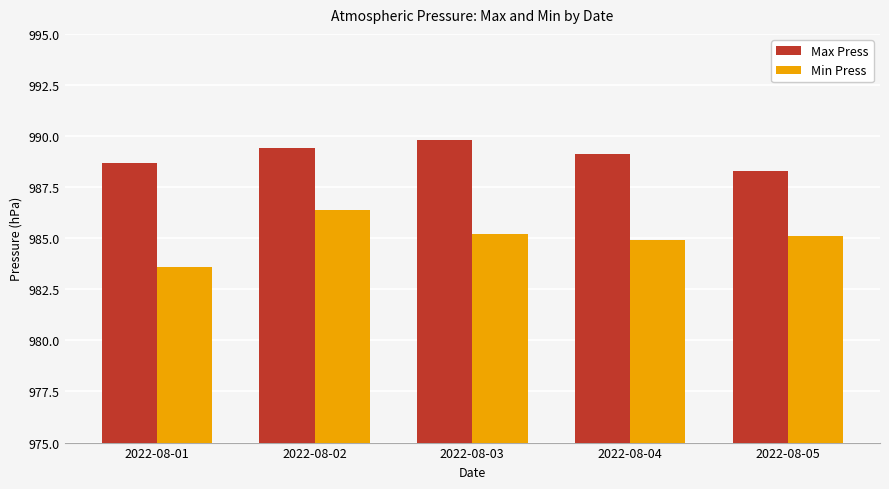

What is the total value across all series at 2022-08-05?

1973.4